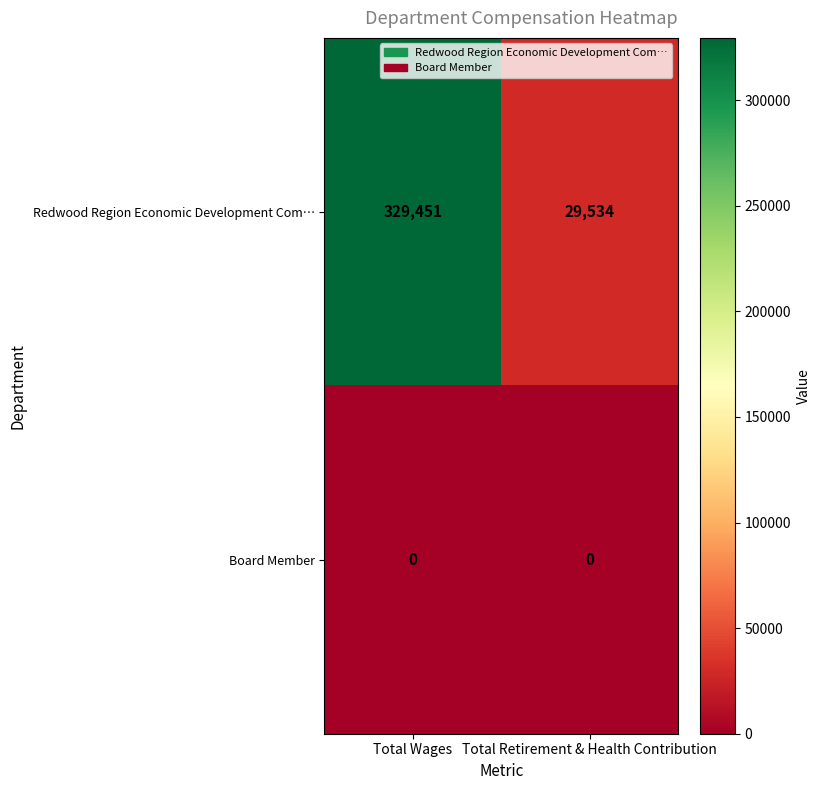

List the series in order of their peak value, highest first.

Redwood Region Economic Development Com…, Board Member